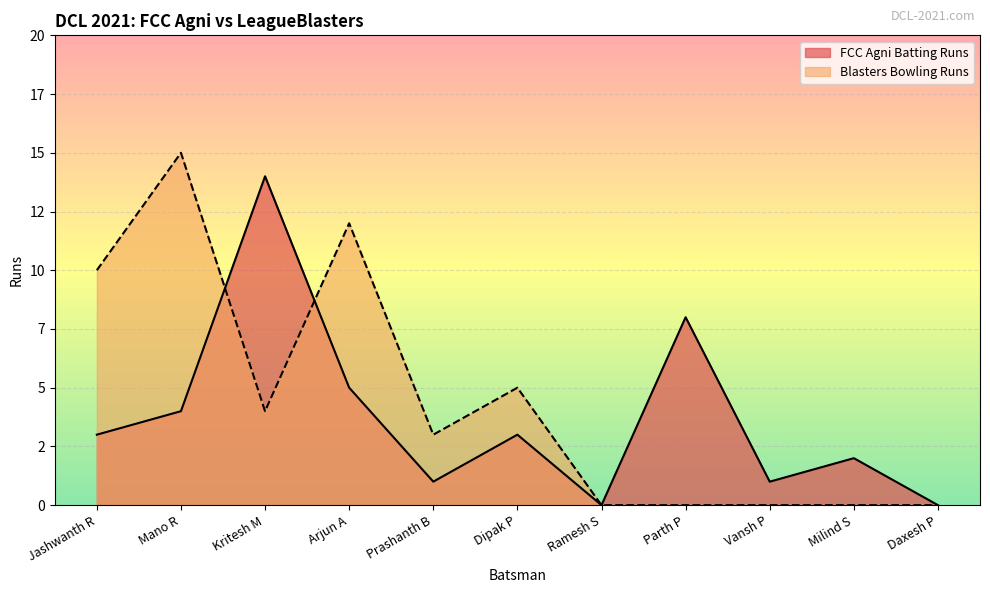

What is the label of the 11th point from the right?

Jashwanth R